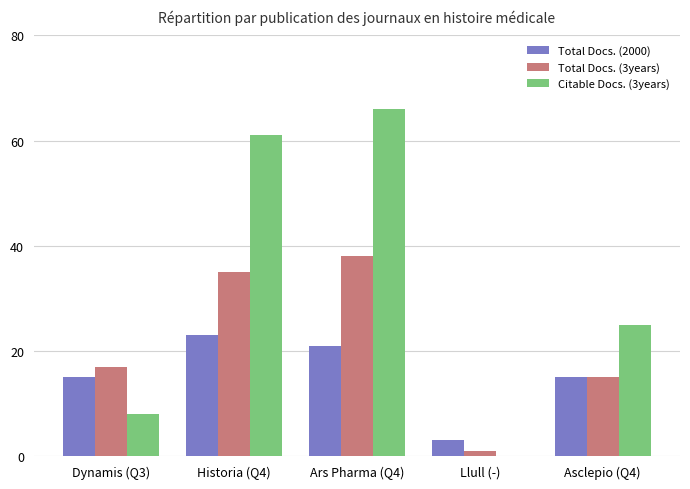

Read the Total Docs. (2000) value at Asclepio (Q4), to the nearest 5.

15